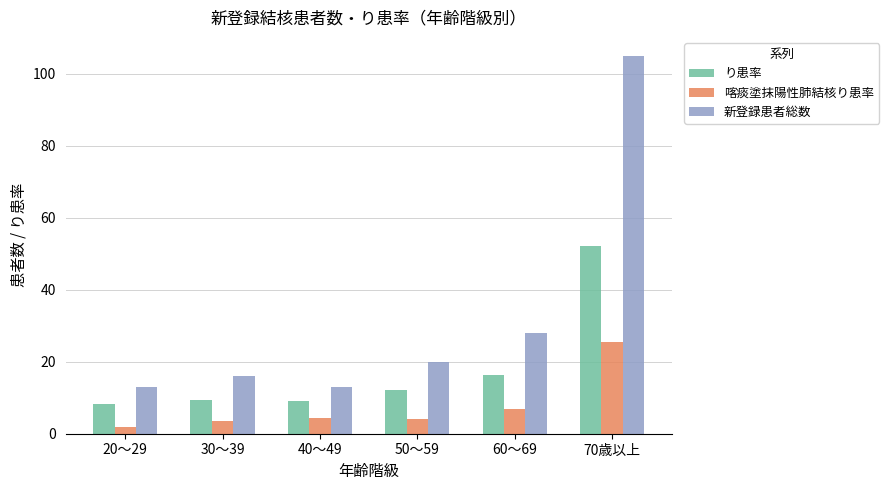

How many bars are there in total?

18